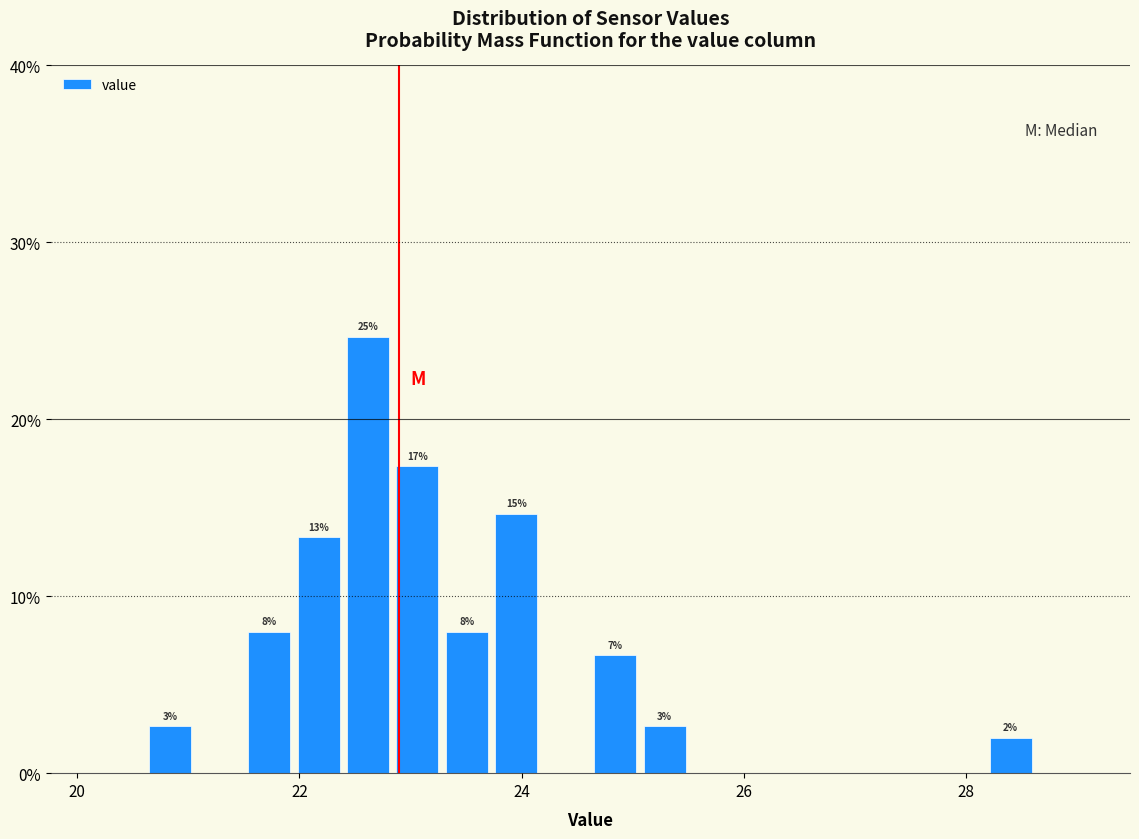

Read against the x-axis, roughly where is the centre of the tallest bar?

22.6